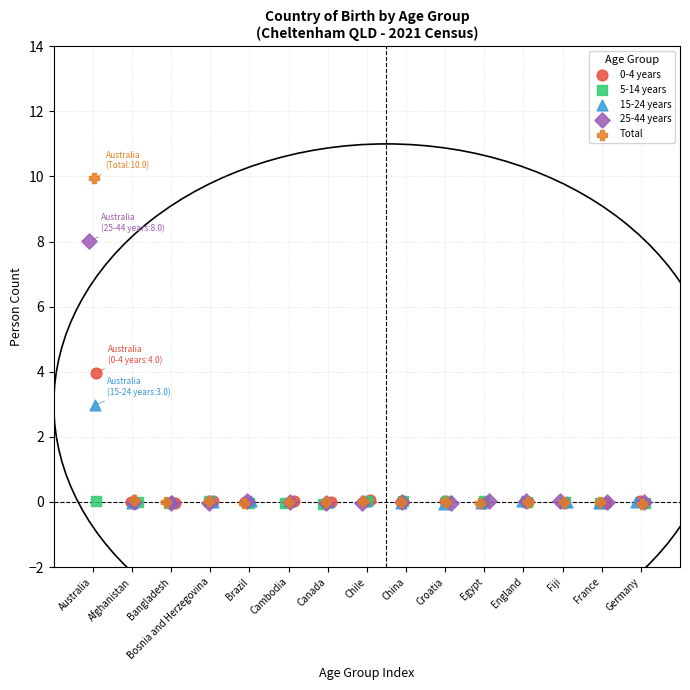

Which series has the largest Y range (max minus min)?

Total